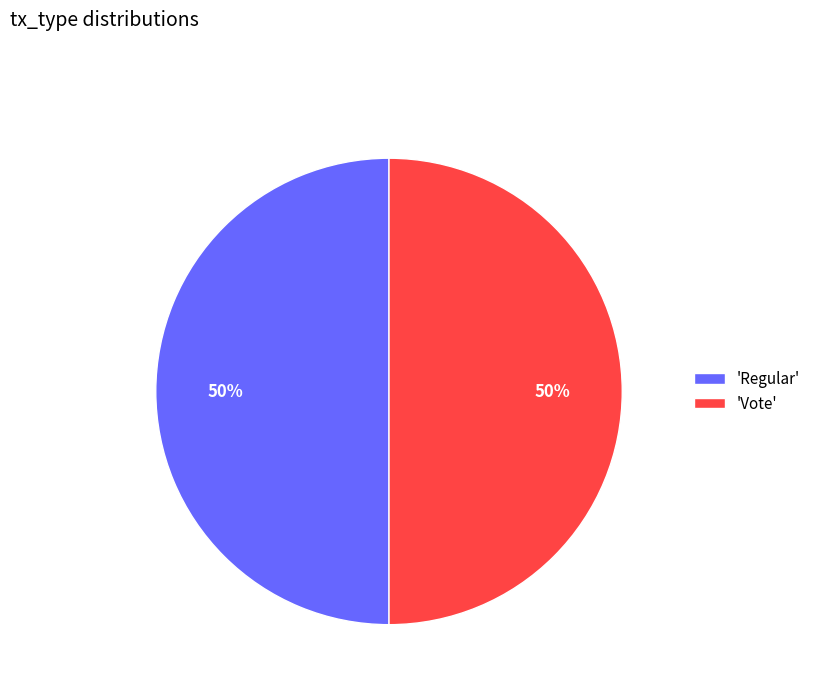

How many segments does this pie chart have?

2